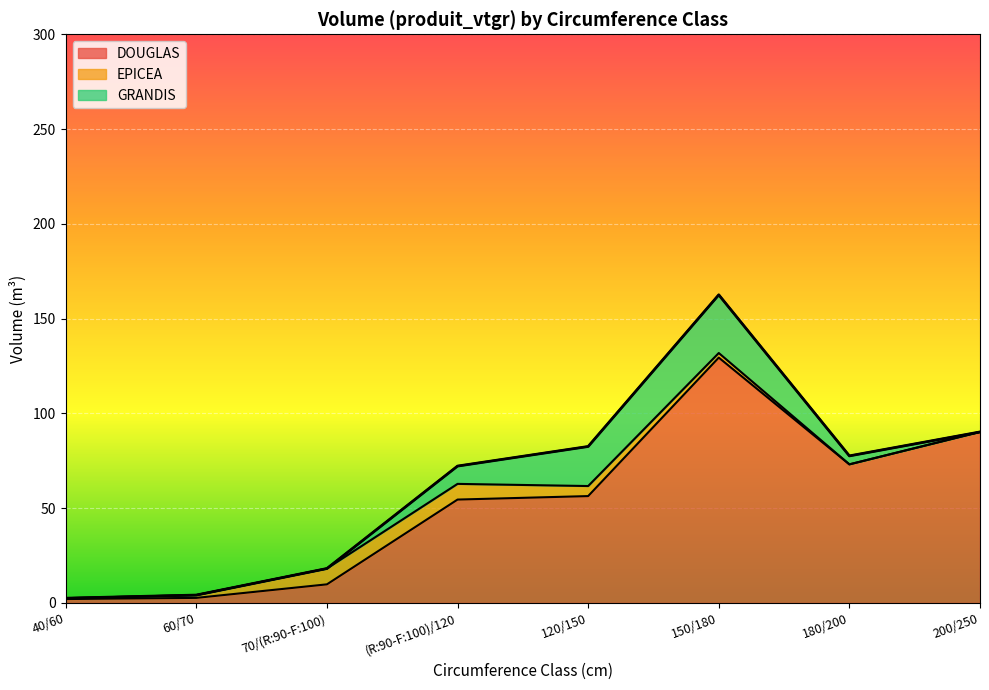

What are all the series names shown in the legend?

DOUGLAS, EPICEA, GRANDIS